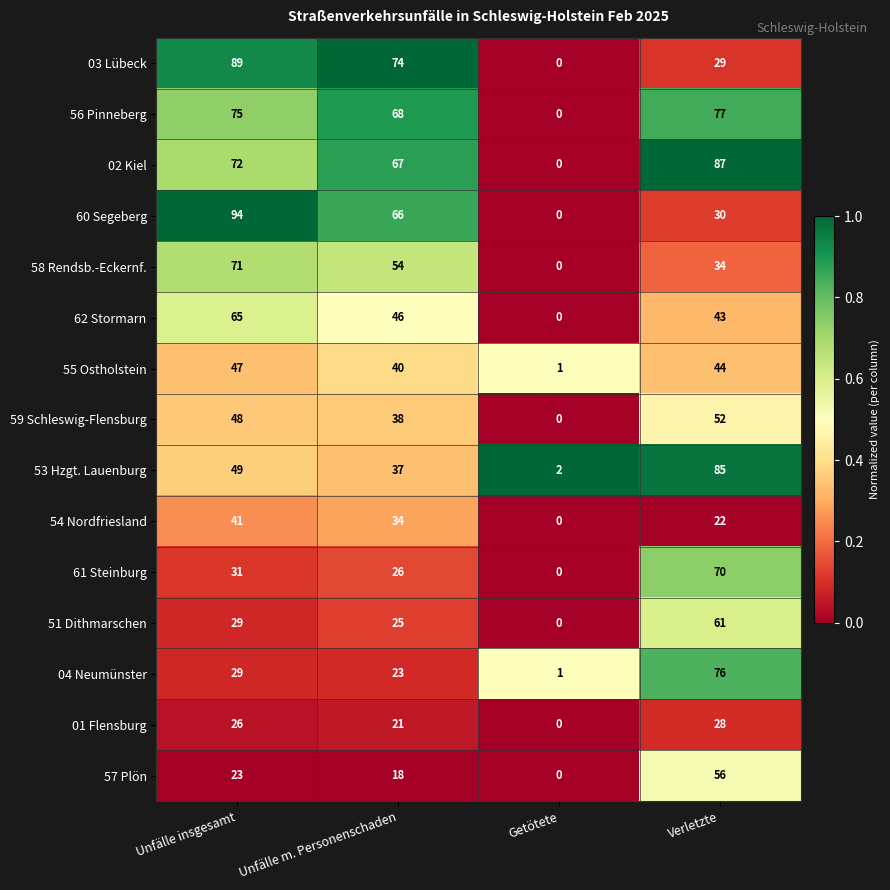

Which series has the largest range (max minus min)?

60 Segeberg